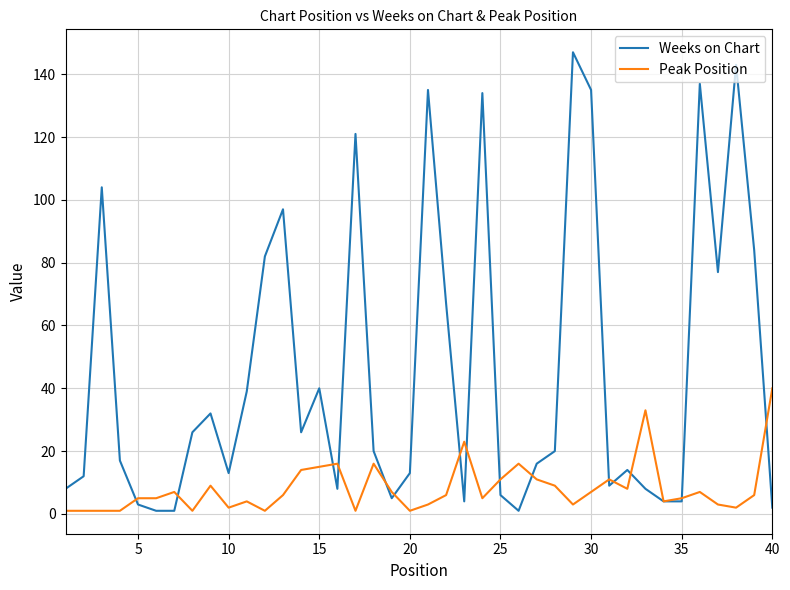

Which series has the widest spread of values?

Weeks on Chart